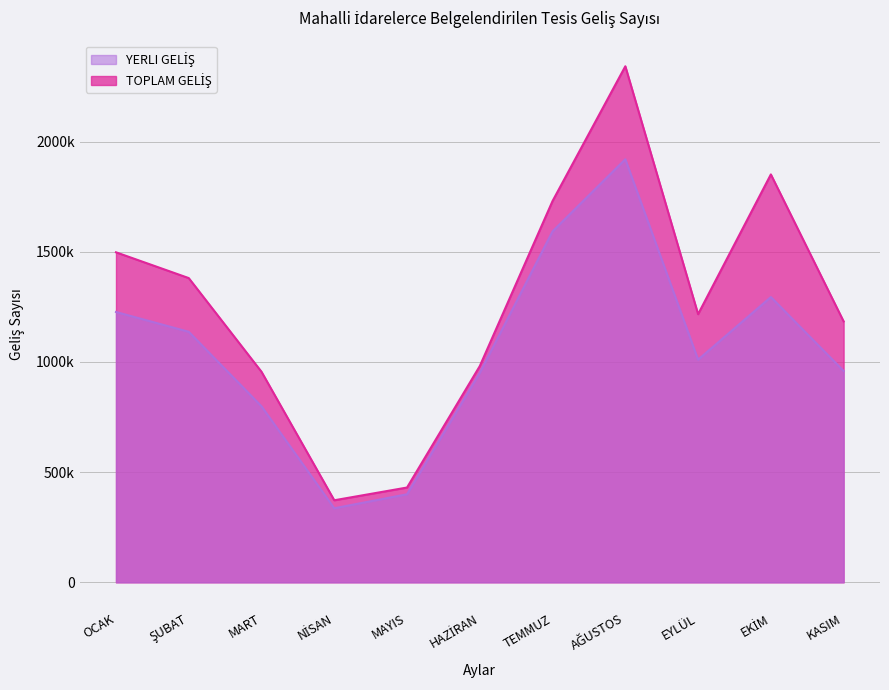

Reading right to left, list all the values displayed in this chart.

YERLI GELİŞ: KASIM=959206	EKİM=1294659	EYLÜL=1010504	AĞUSTOS=1919983	TEMMUZ=1592899	HAZİRAN=950484	MAYIS=399789	NİSAN=336201	MART=798788	ŞUBAT=1137007	OCAK=1226928
TOPLAM GELİŞ: KASIM=1184182	EKİM=1851250	EYLÜL=1217037	AĞUSTOS=2342031	TEMMUZ=1730606	HAZİRAN=981538	MAYIS=430328	NİSAN=372466	MART=955554	ŞUBAT=1380765	OCAK=1497815